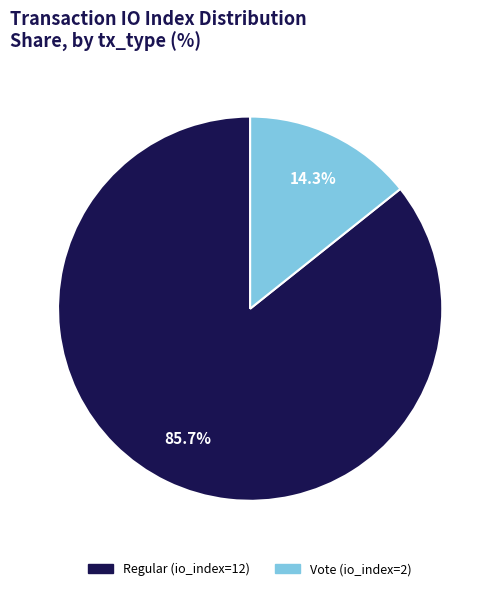

What is the ratio of the value at Regular (io_index=12) to the value at Vote (io_index=2)?

6.0